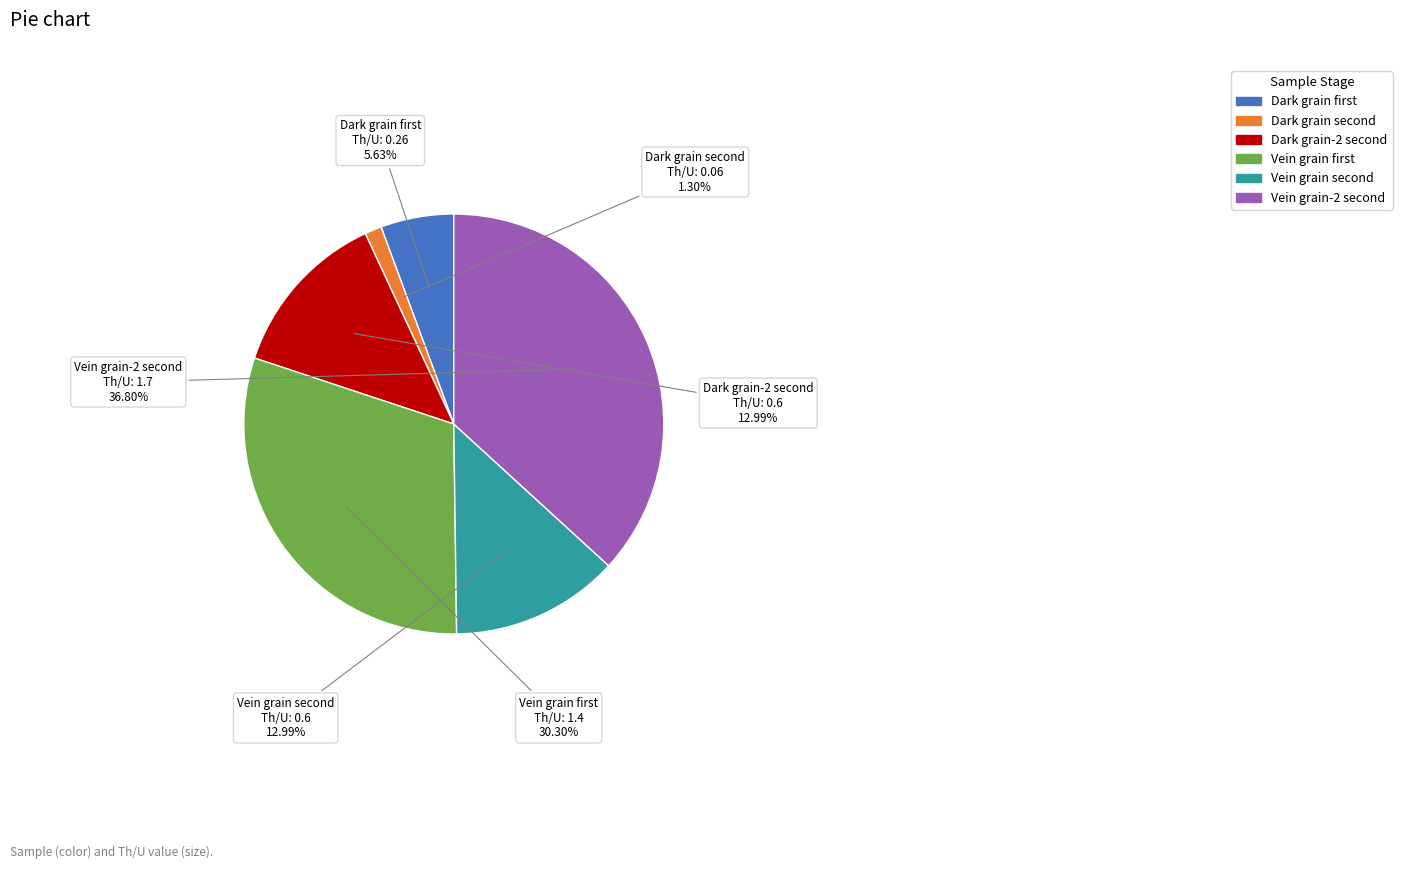

How many slices are in this pie chart?

6